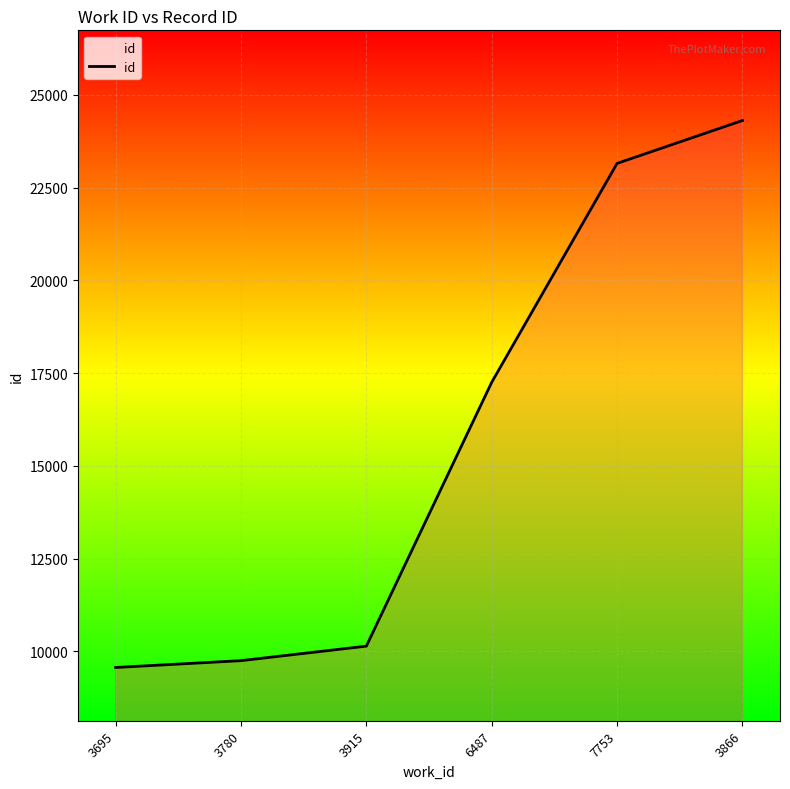

Reading left to right, transcribe all the data shown in this chart.

9568	9752	10143	17254	23155	24311